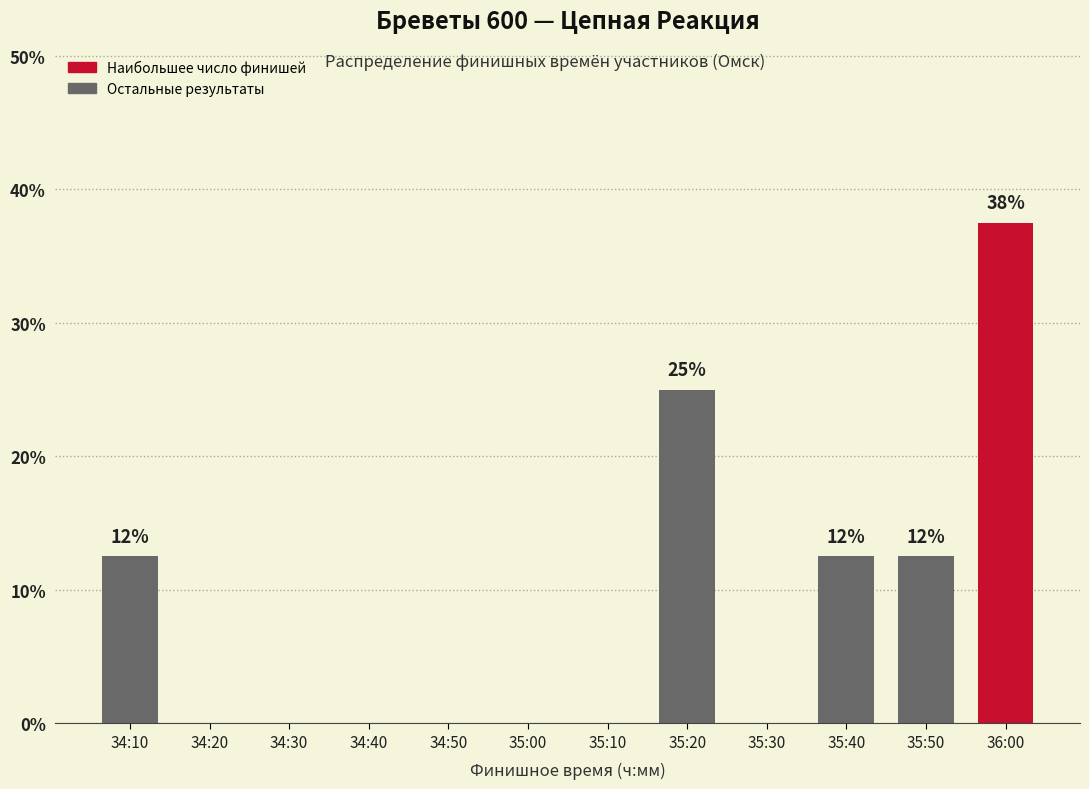

Reading left to right, what are all the values shown in this chart?

34:10=12.5	34:20=0.0	34:30=0.0	34:40=0.0	34:50=0.0	35:00=0.0	35:10=0.0	35:20=25.0	35:30=0.0	35:40=12.5	35:50=12.5	36:00=37.5